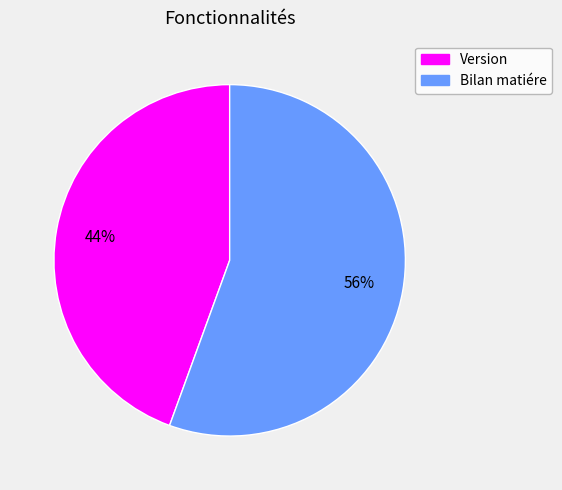

The Bilan matiére slice represents 49% of the pie. True or false?

False